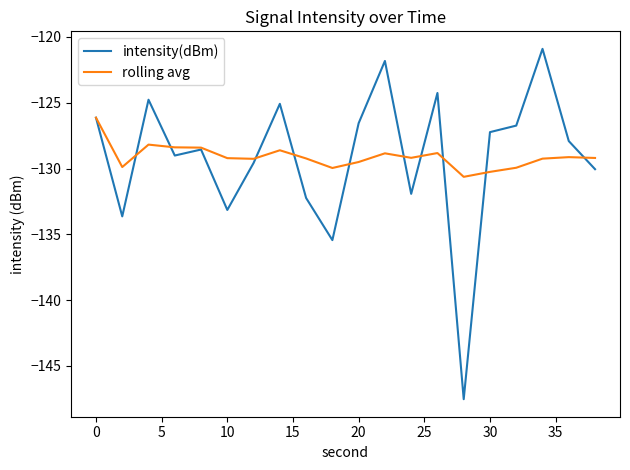

List the series in order of their peak value, lowest first.

rolling avg, intensity(dBm)